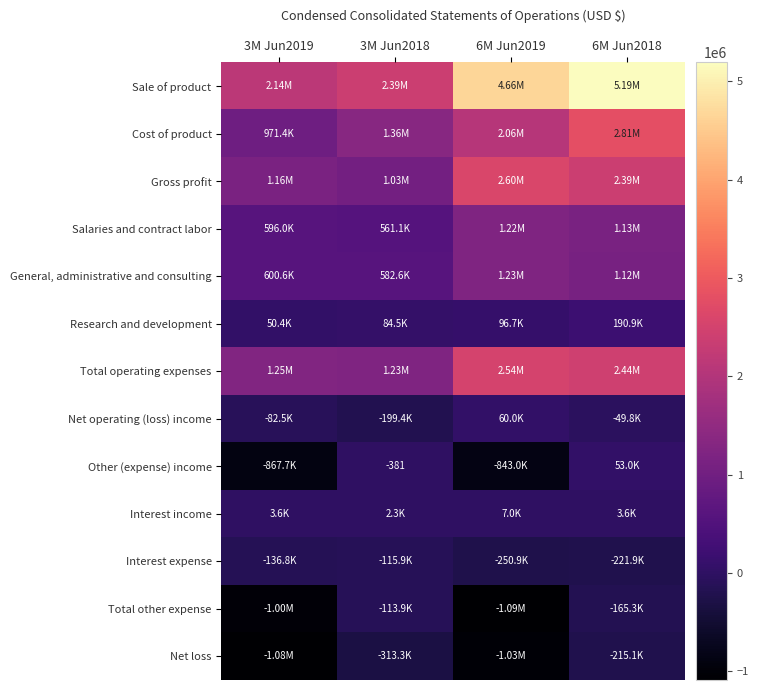

Which label corresponds to the smallest value in the chart?

6M Jun2019